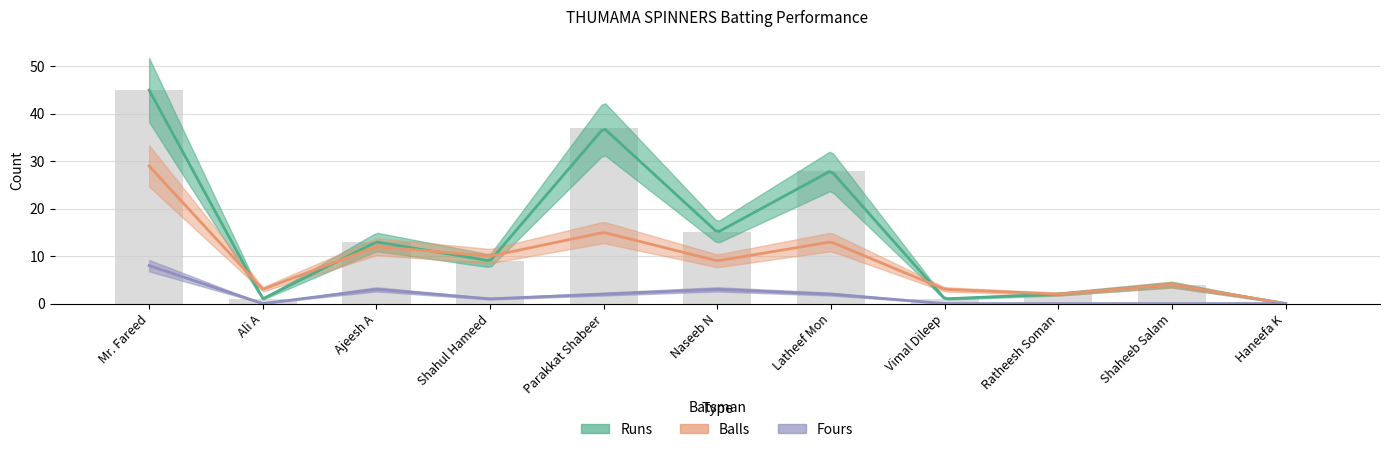

At which label does Fours reach its peak?

Mr. Fareed